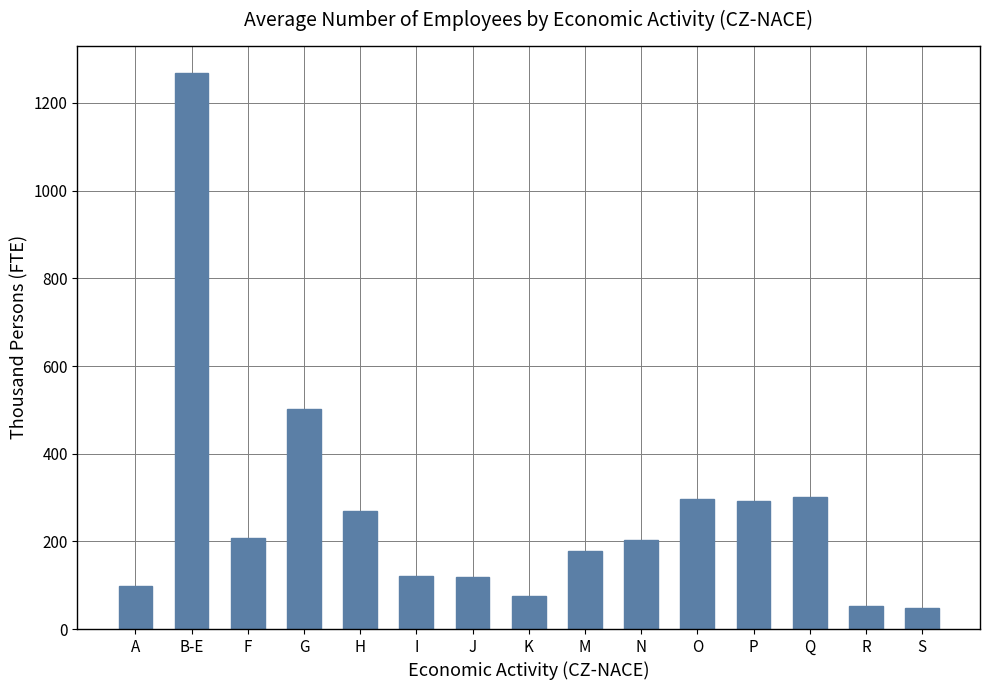

True or false: the data shows 97.1 at A.

True